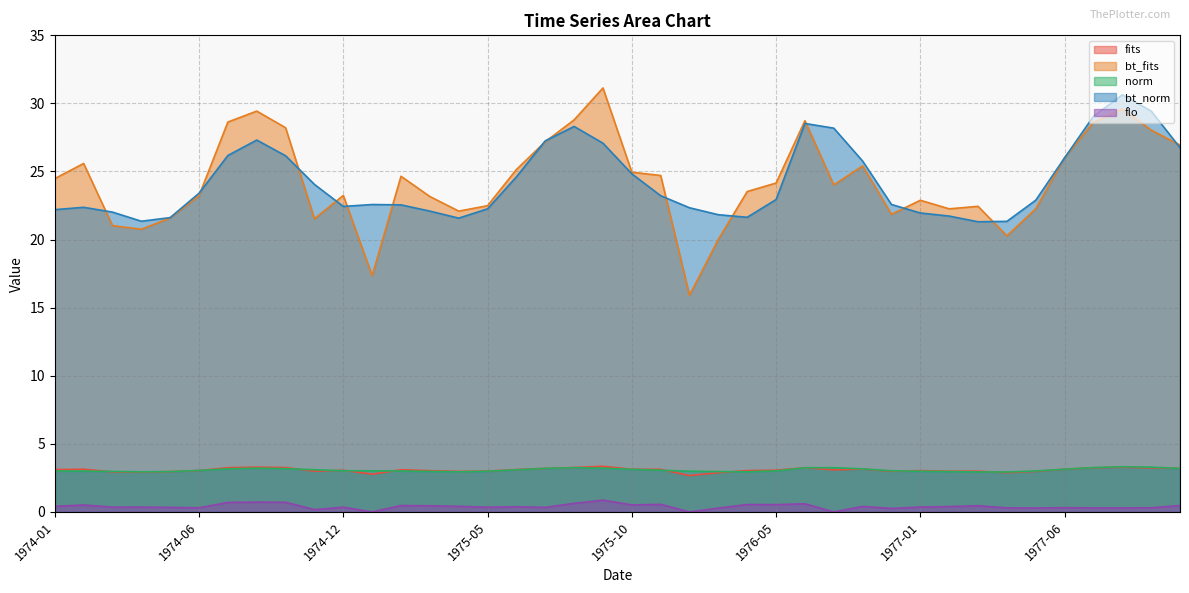

Which category has the lowest value in the fits series?

1976-02